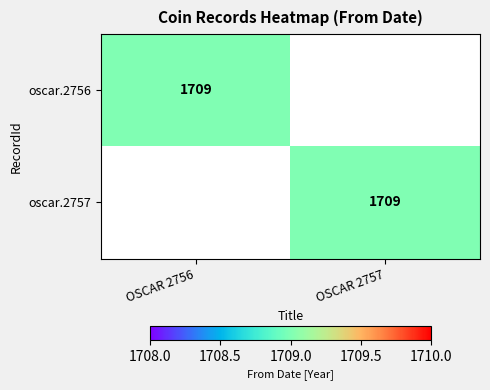

True or false: oscar.2756 has a value of 1709 at OSCAR 2756.

True